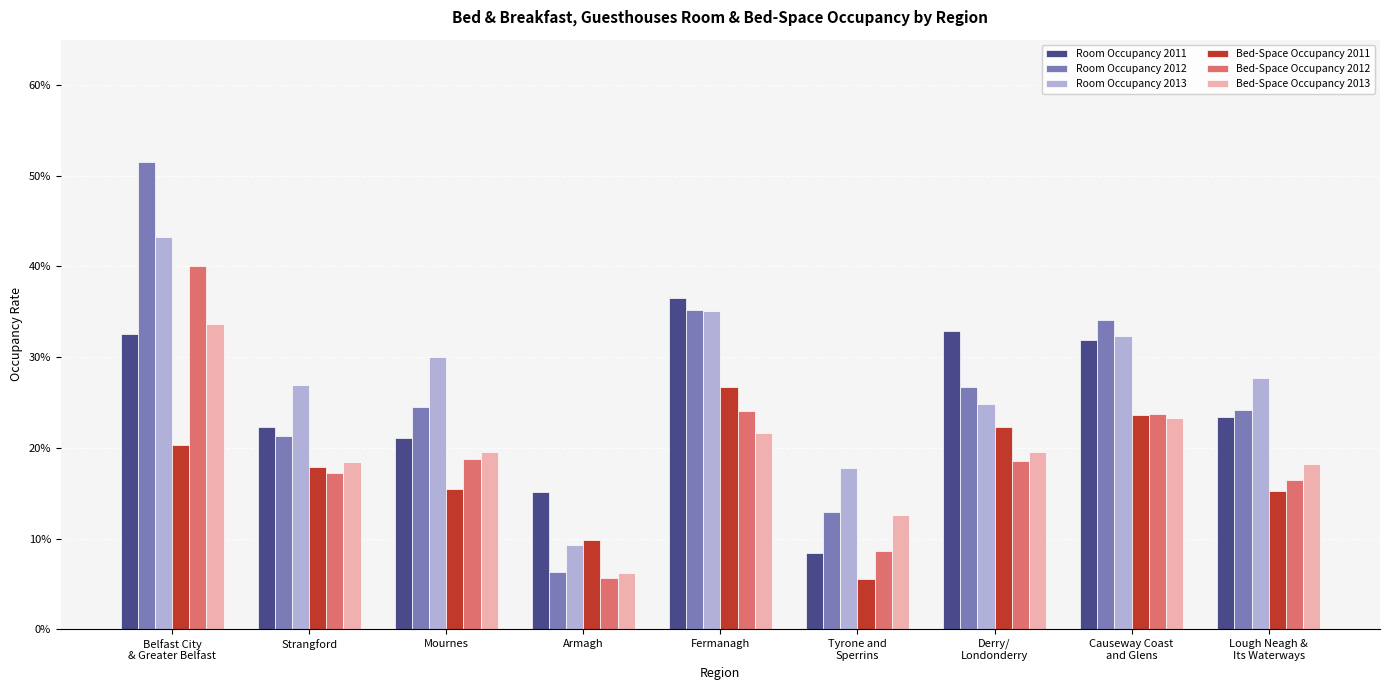

What is the label of the 8th bar from the left?

Causeway Coast
and Glens